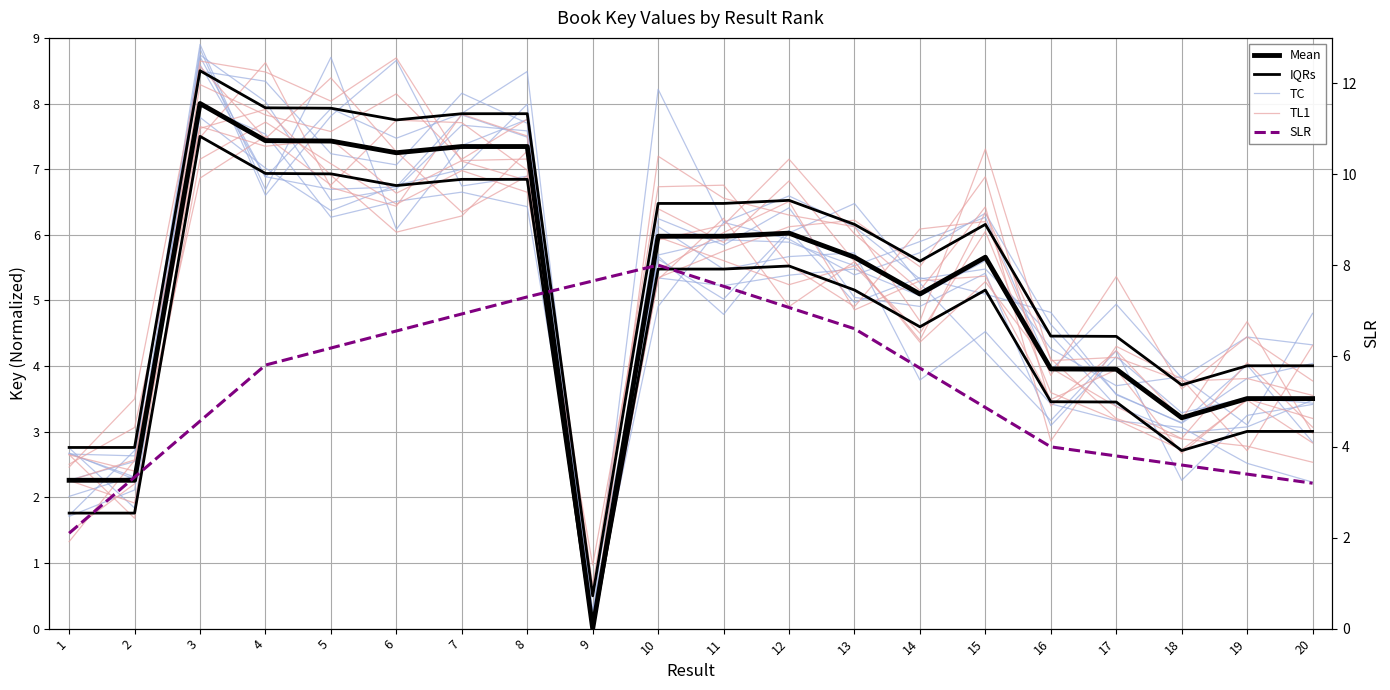

Which series ends up on top after the final intersection of IQRs and TL1?

IQRs